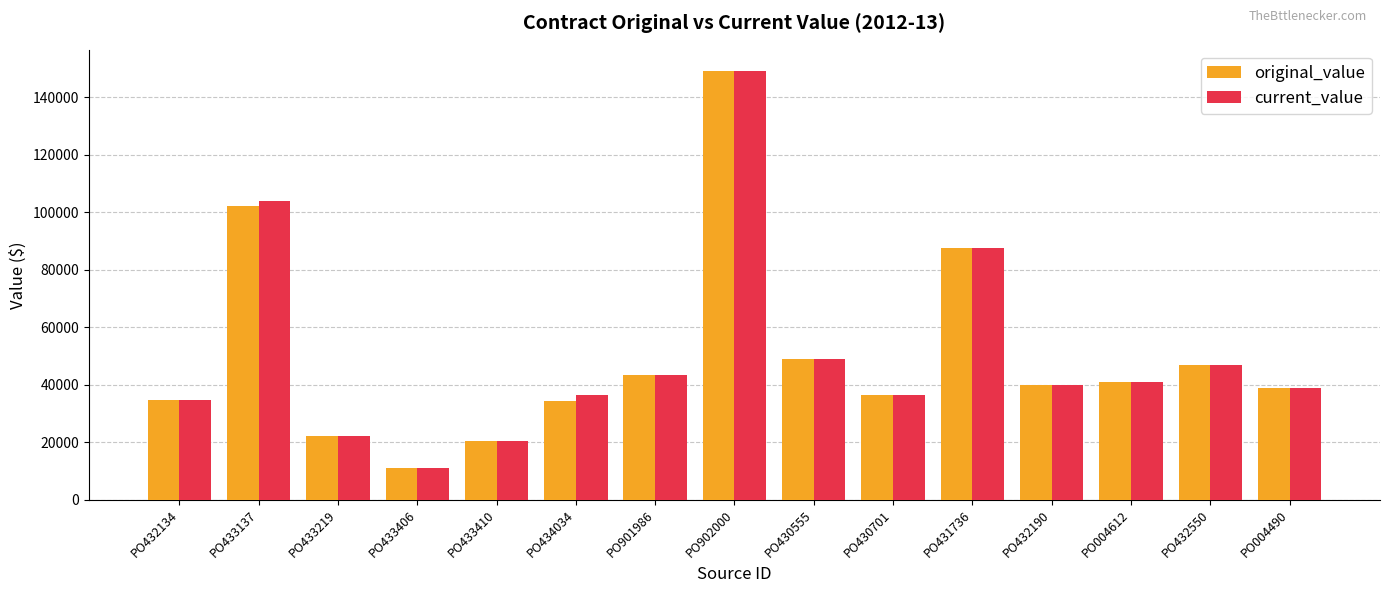

What is the total value across all series at PO004612?

81954.0